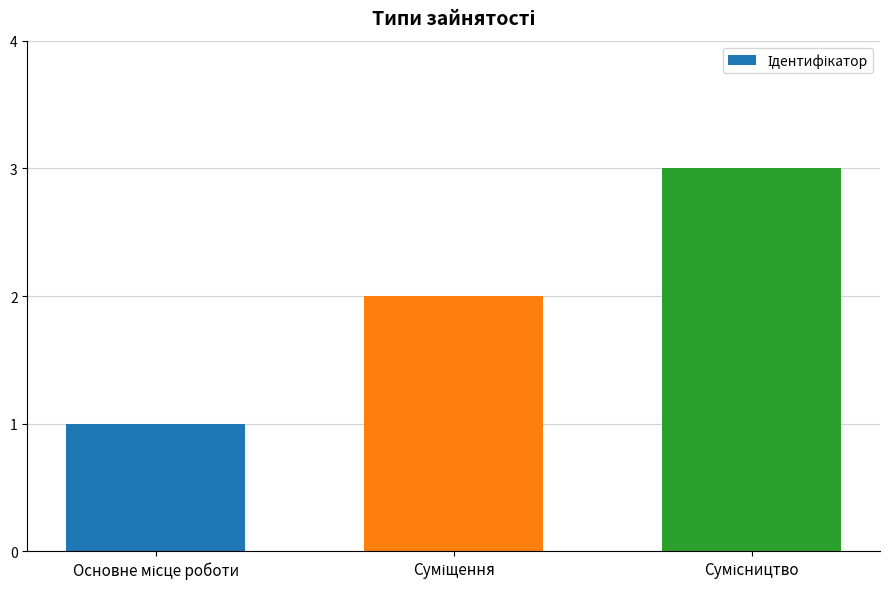

What is the sum of all values?

6